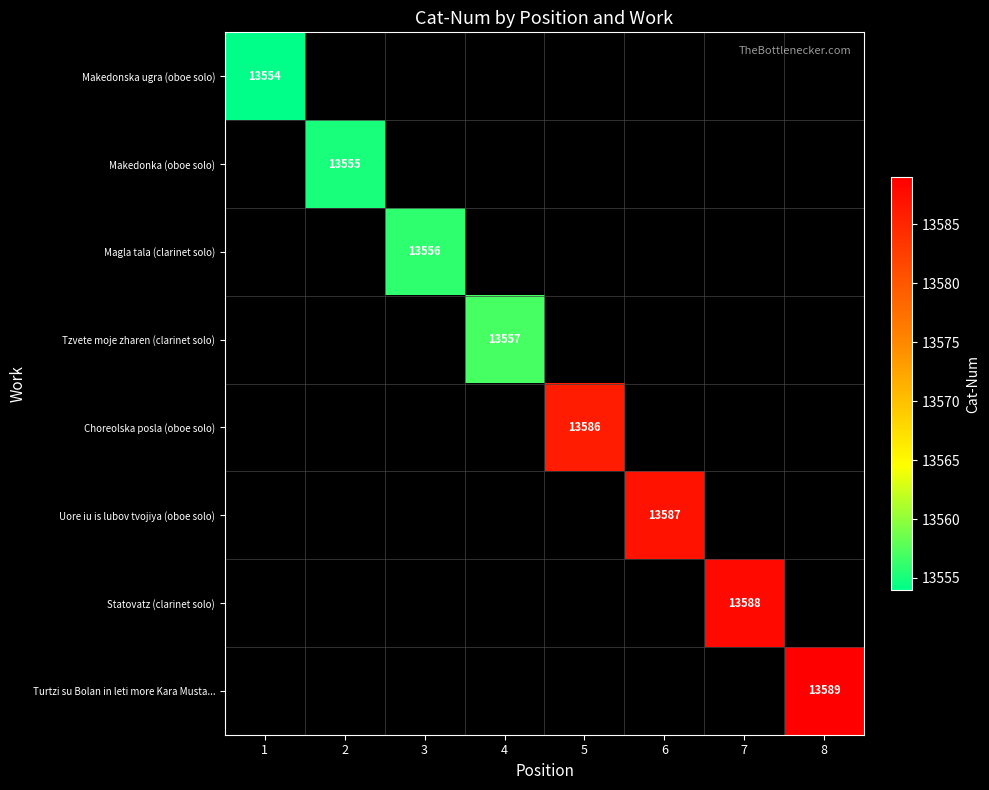

True or false: Tzvete moje zharen (clarinet solo) has a value of 19348 at 4.

False